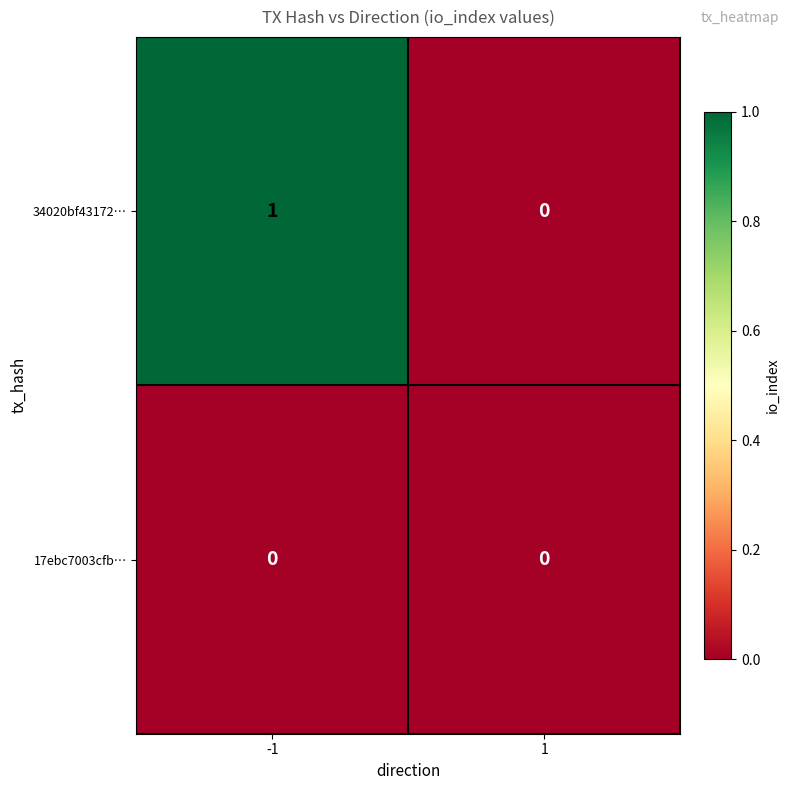

Which series has the widest spread of values?

34020bf43172…